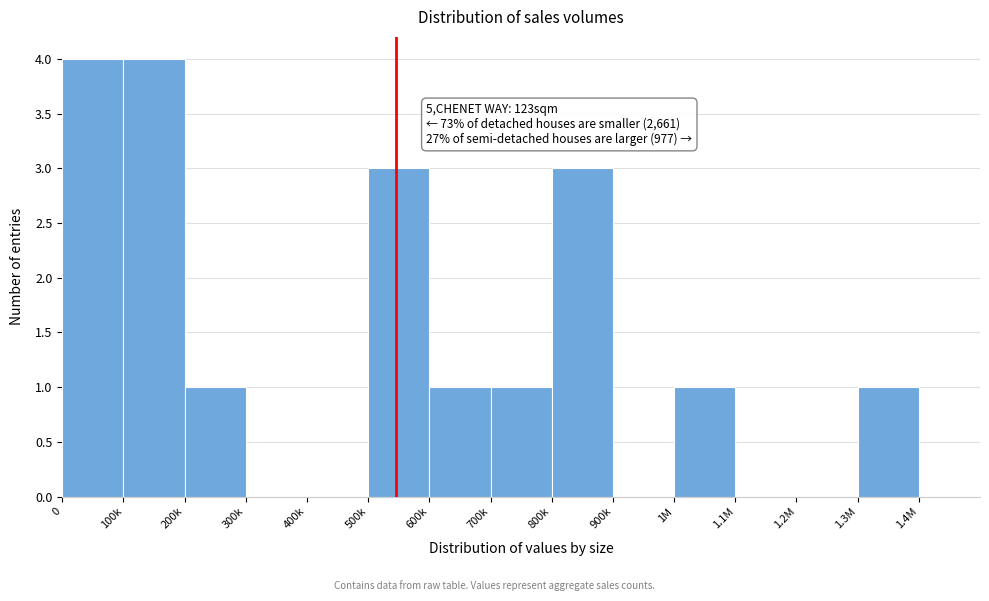

Reading left to right, transcribe all the data shown in this chart.

0=4	100k=4	200k=1	300k=0	400k=0	500k=3	600k=1	700k=1	800k=3	900k=0	1M=1	1.1M=0	1.2M=0	1.3M=1	1.4M=0